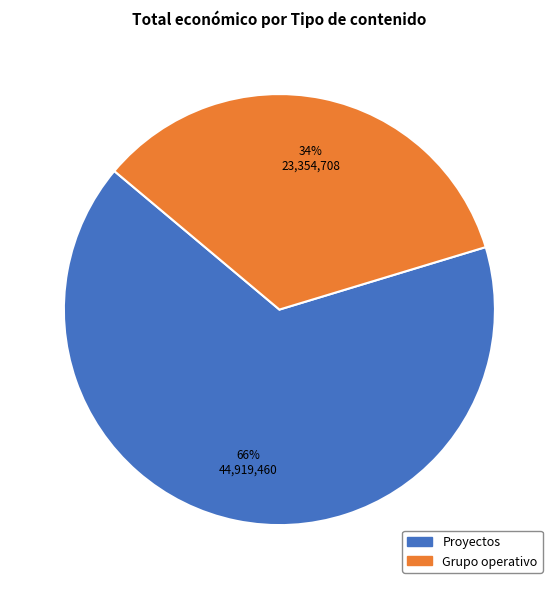

Is there a majority slice in this chart?

Yes